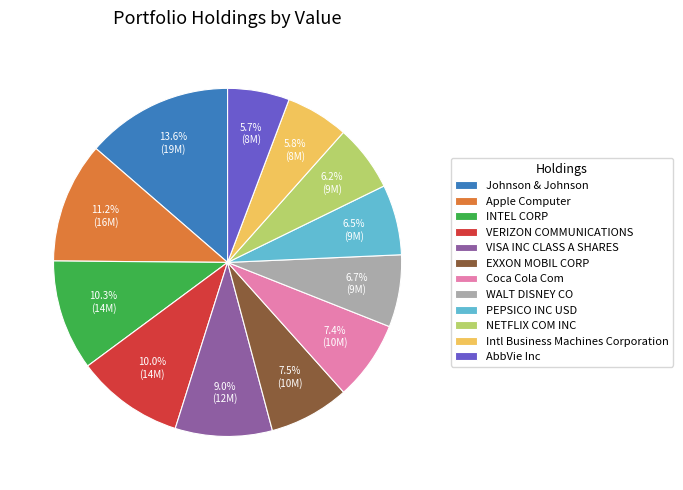

To the nearest percent, what is the difference between the largest and smallest slice percentages?

8%